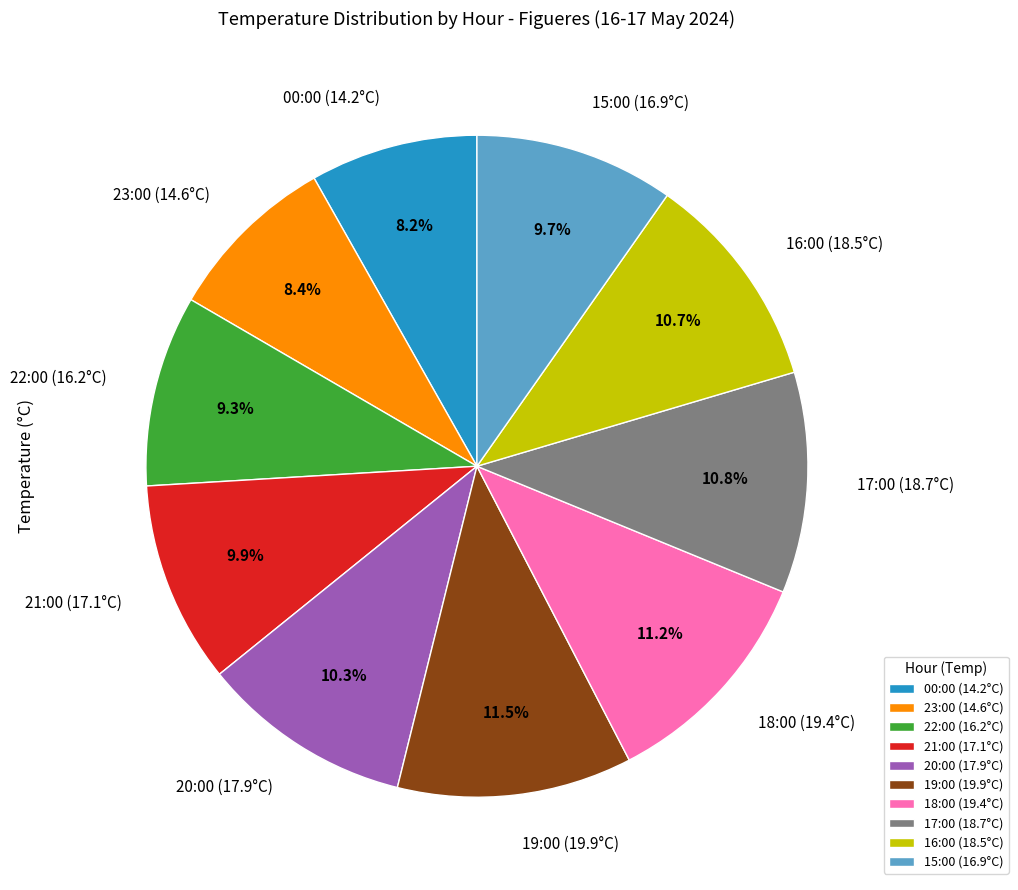

To the nearest percent, what portion does 20:00 (17.9°C) represent?

10%